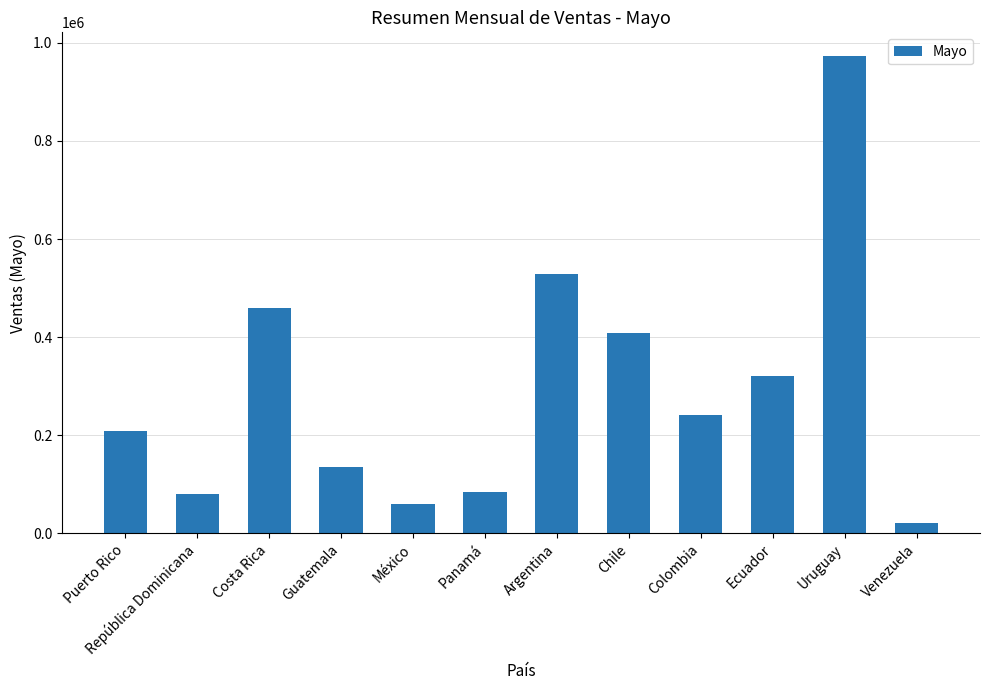

How many bars are there in total?

12